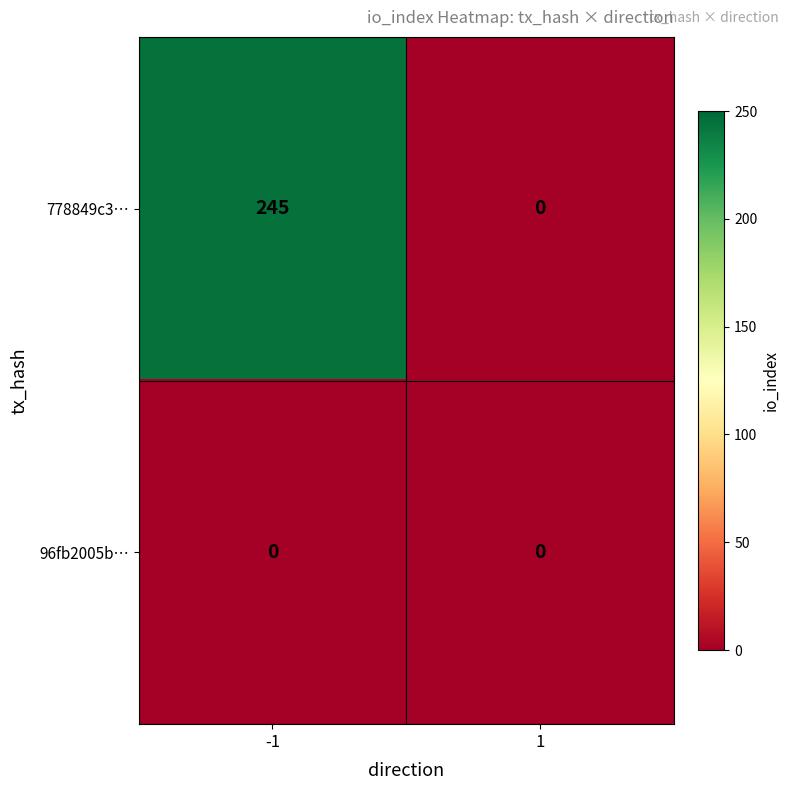

Rank the series by their maximum value, from lowest to highest.

96fb2005b…, 778849c3…